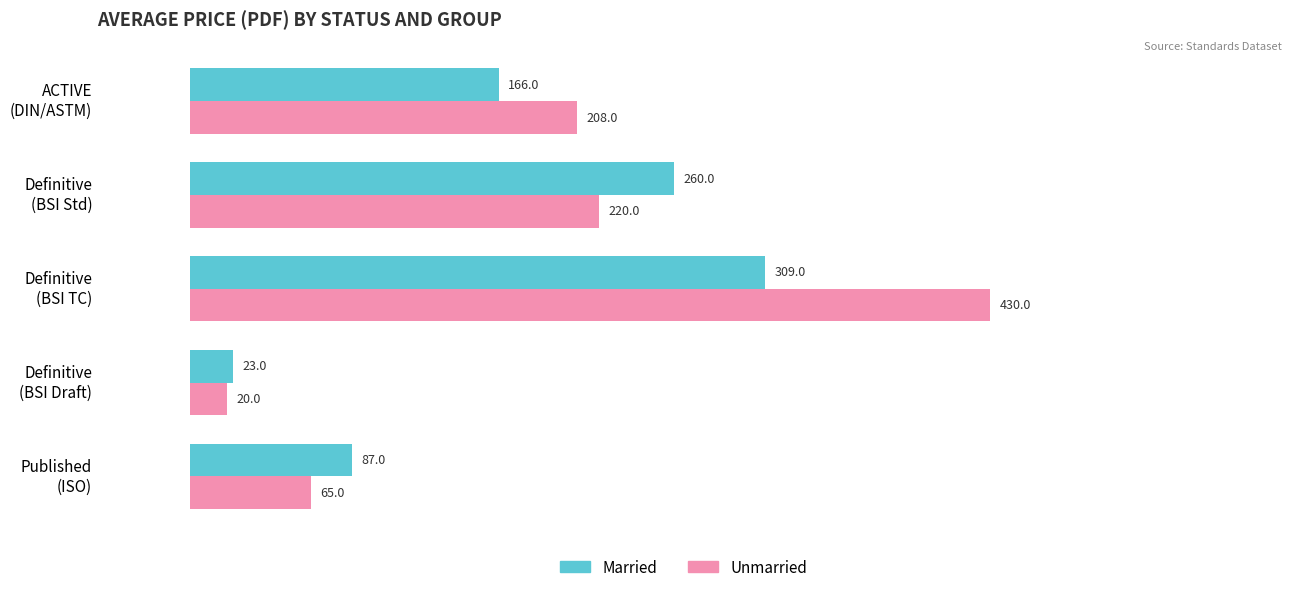

Count the Married values in the range 87 to 260.

3